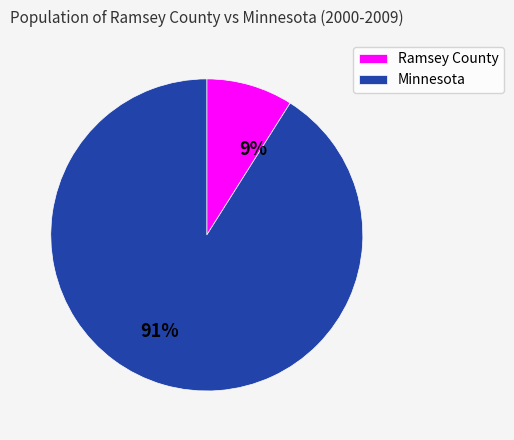

Which category has the smallest portion of the pie?

Ramsey County